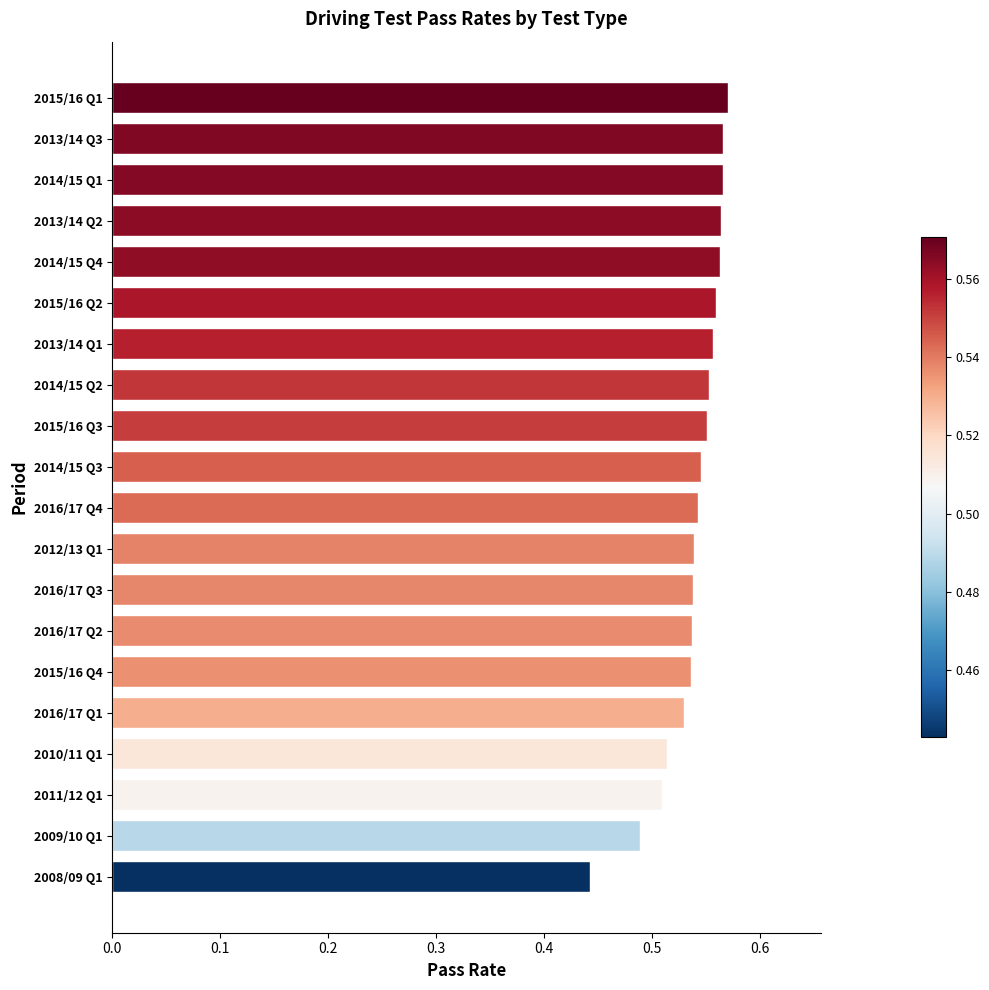

Between 2010/11 Q1 and 2014/15 Q4, which is larger?

2014/15 Q4